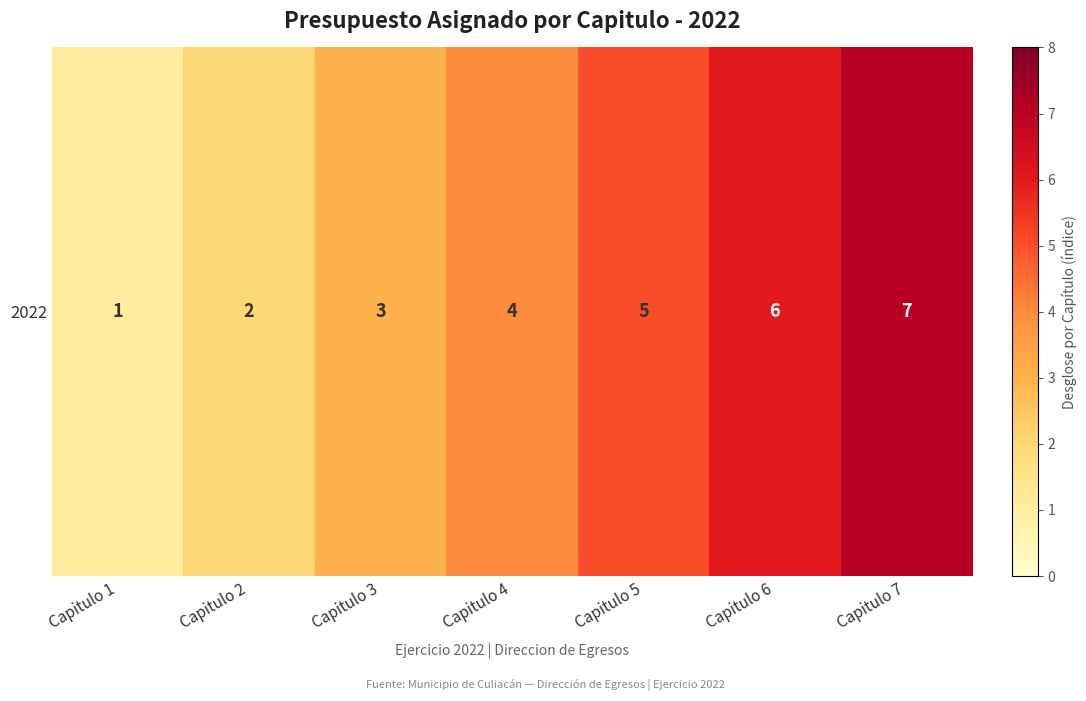

What is the maximum value shown in the chart?

7